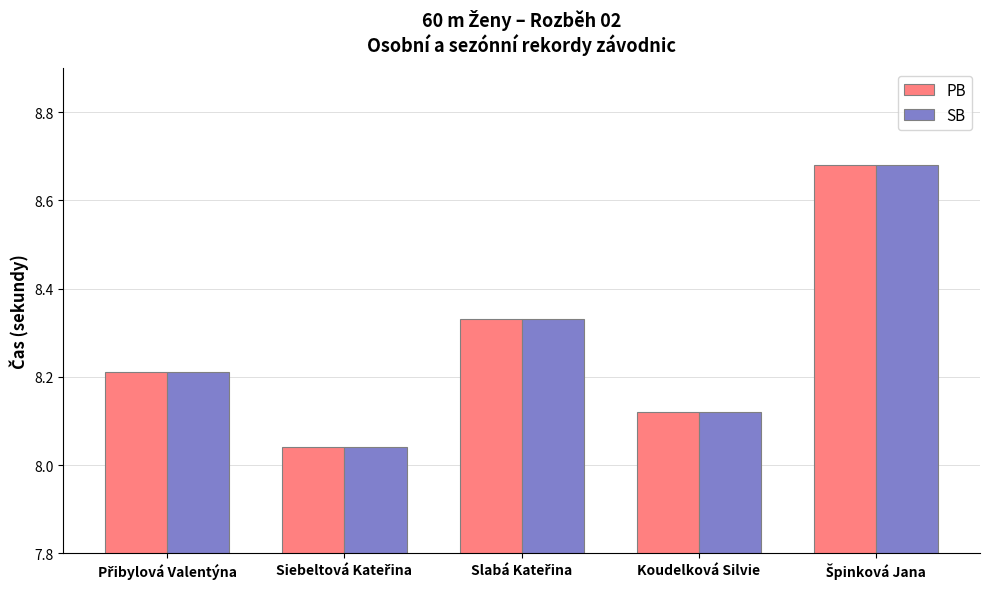

What is the difference between the maximum and minimum values in the PB series?

0.6